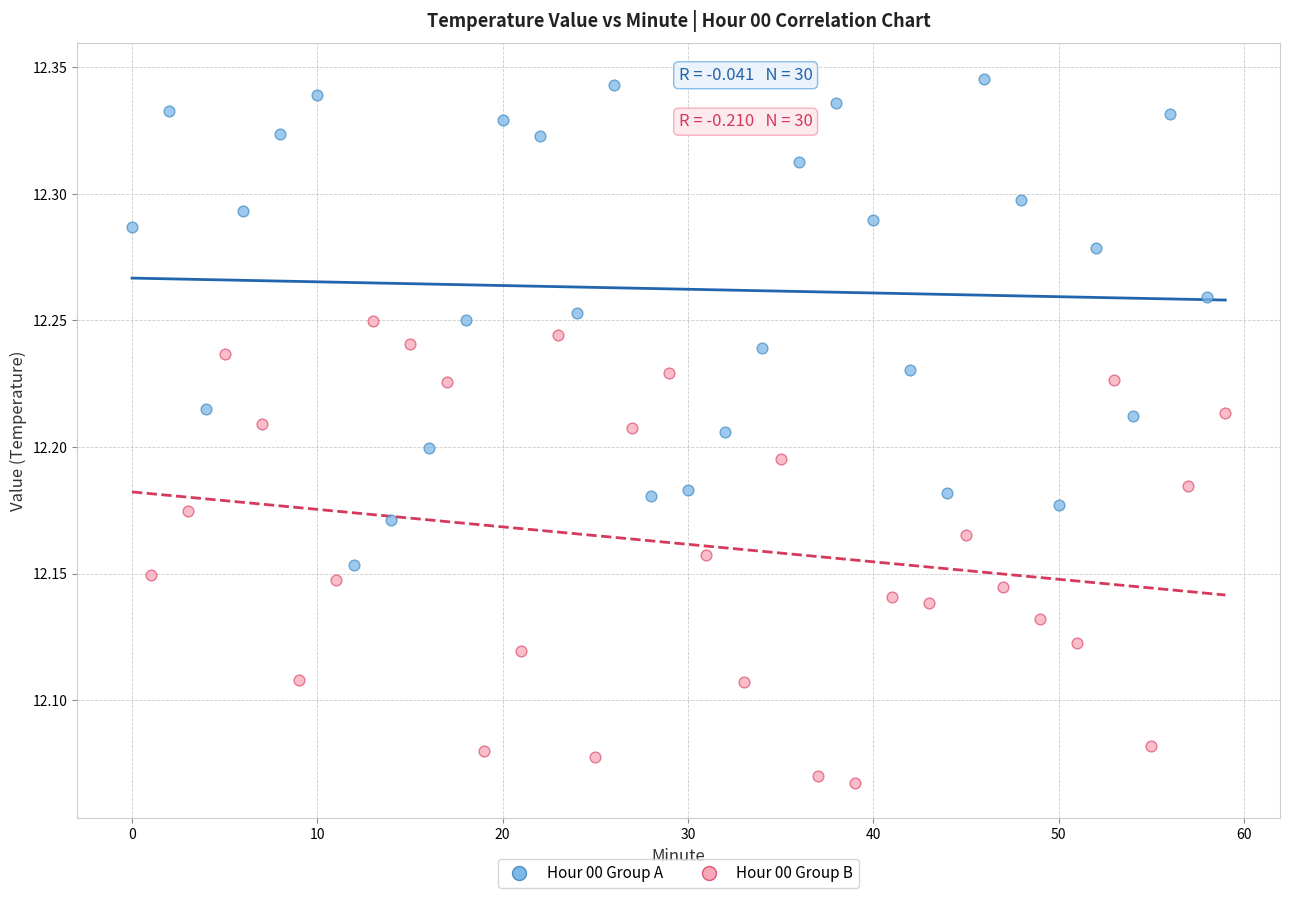

Which series contains the lowest Y value?

Hour 00 Group B